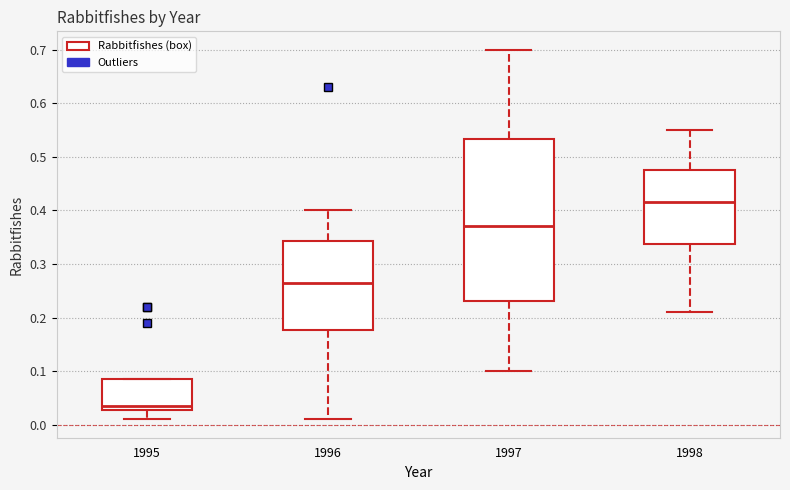

Which box has the highest median line?

1998